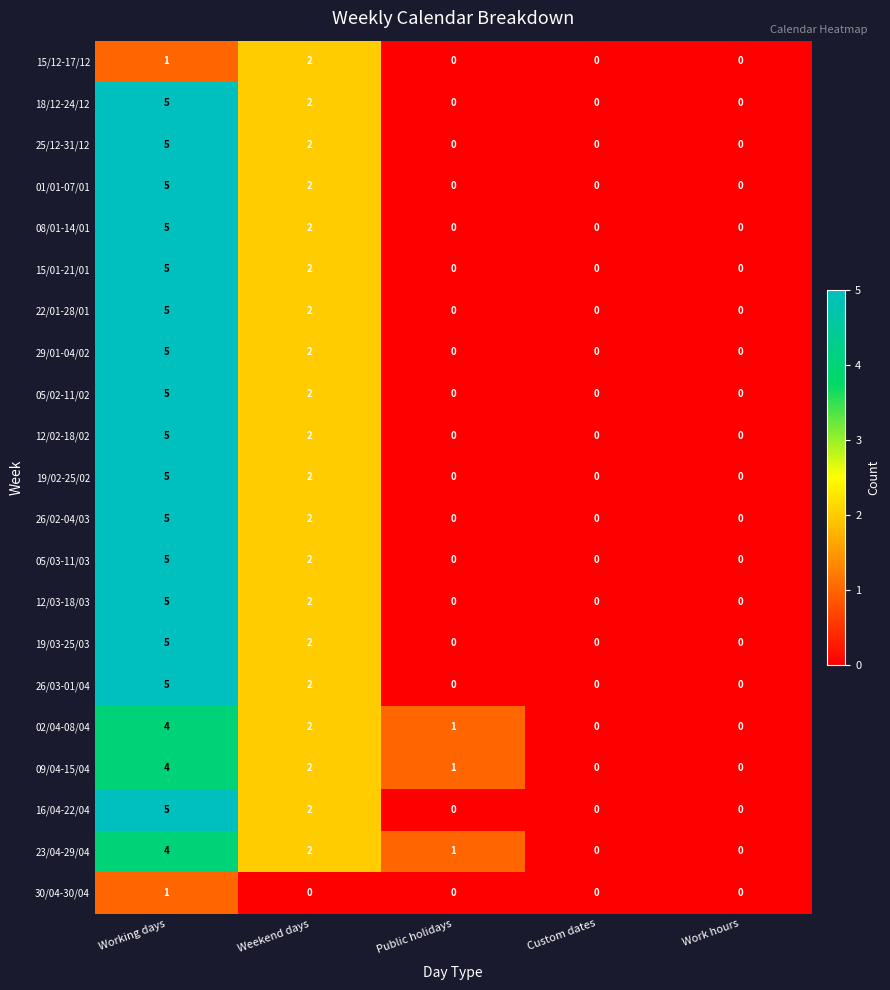

What is the sum of all 22/01-28/01 values?

7